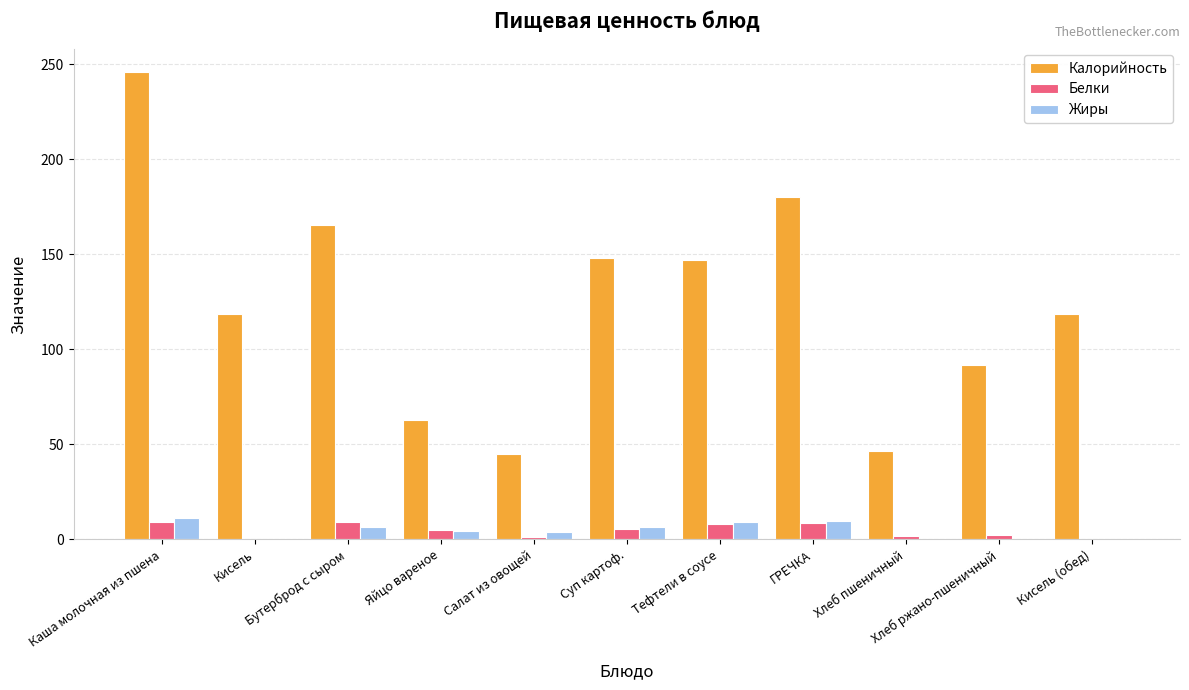

Between Каша молочная из пшена and Яйцо вареное, which series saw the biggest shift?

Калорийность